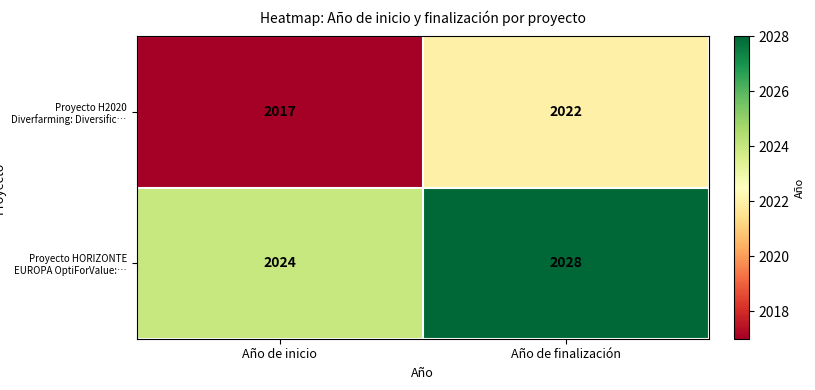

What is the difference between the Proyecto H2020 Diverfarming: Diversific… values at Año de finalización and Año de inicio?

5